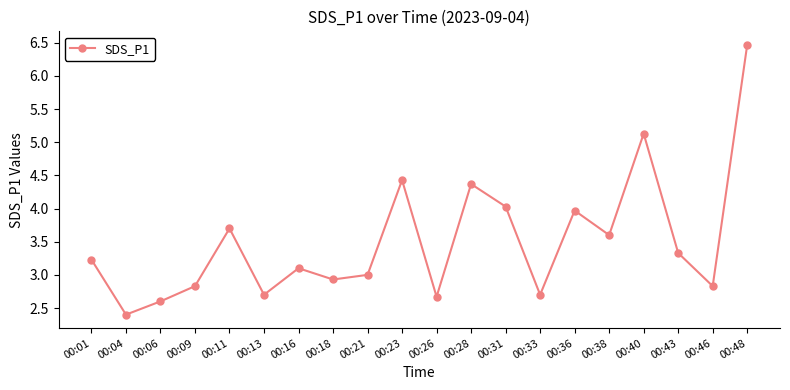

What is the change in value from 00:26 to 00:36?

+1.3